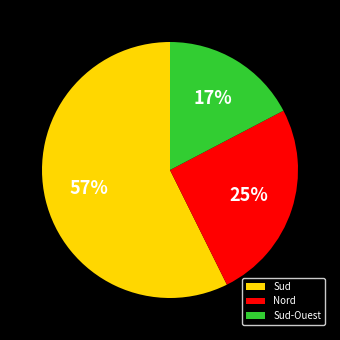

What is the largest slice in the pie chart?

Sud